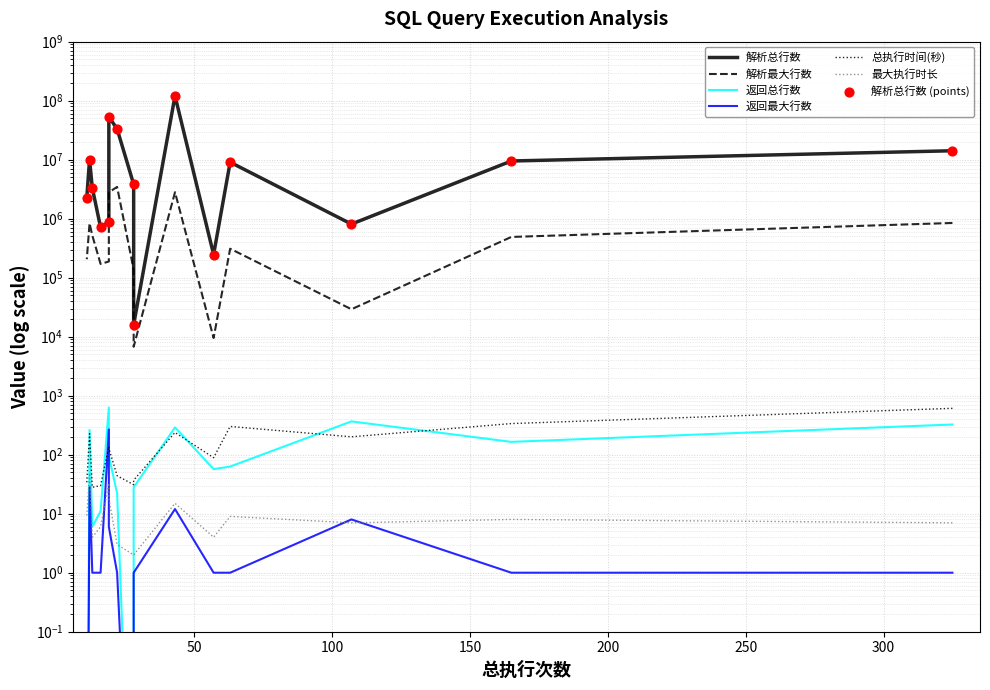

Which series has the largest Y range (max minus min)?

解析总行数